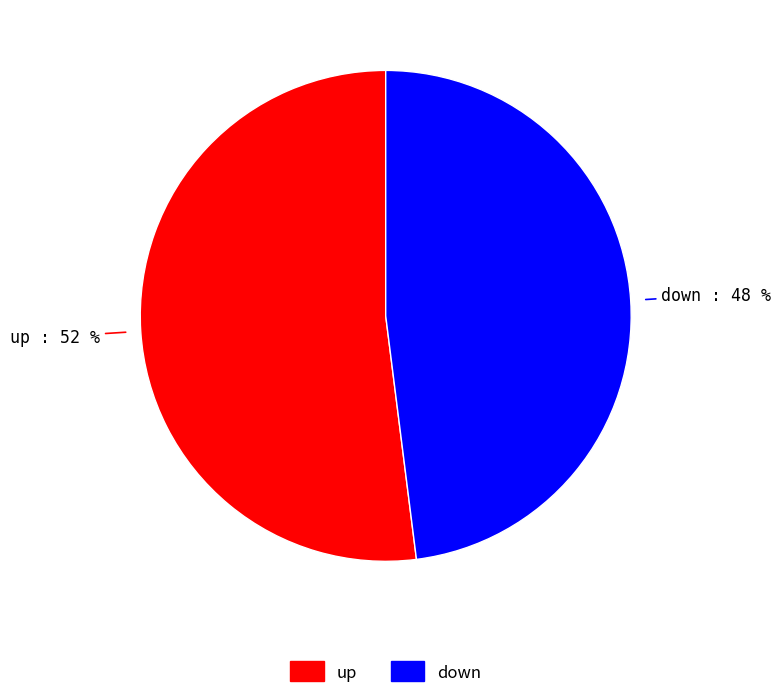

To the nearest percent, what is the difference between the up and down slice percentages?

4%